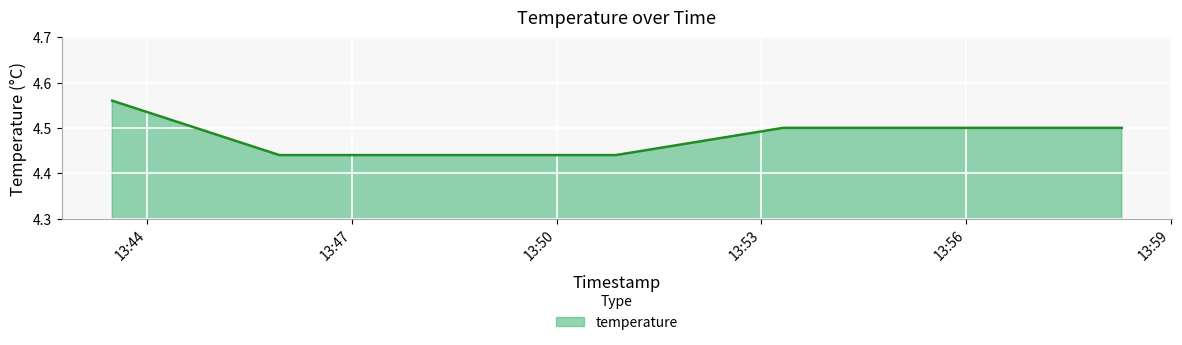

How many values are between 4 and 5?

7